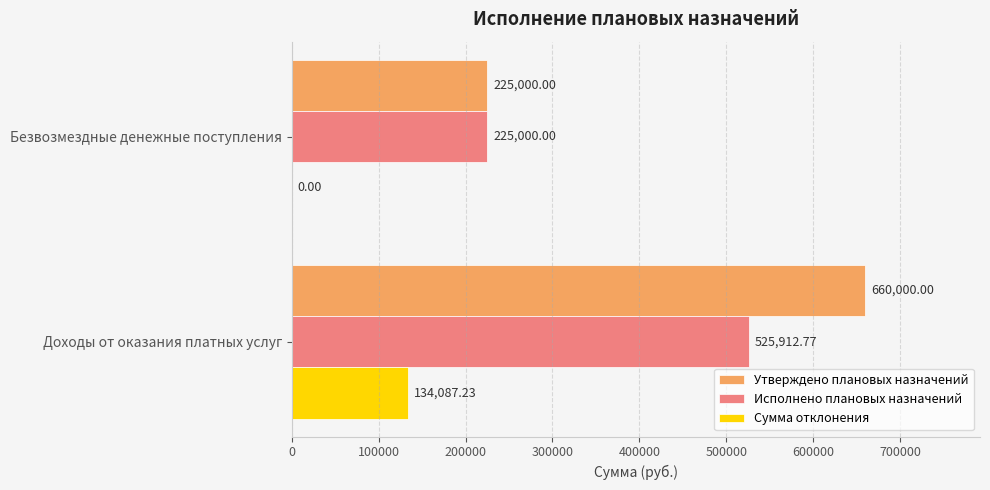

Which series changed the most between Доходы от оказания платных услуг and Безвозмездные денежные поступления?

Утверждено плановых назначений